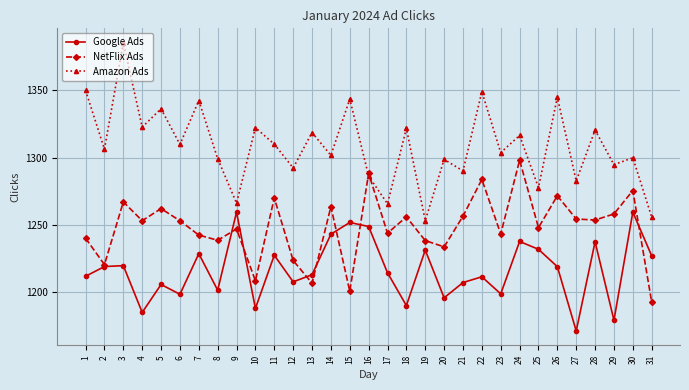

The value of Google Ads at 4 is 1185.2. True or false?

True